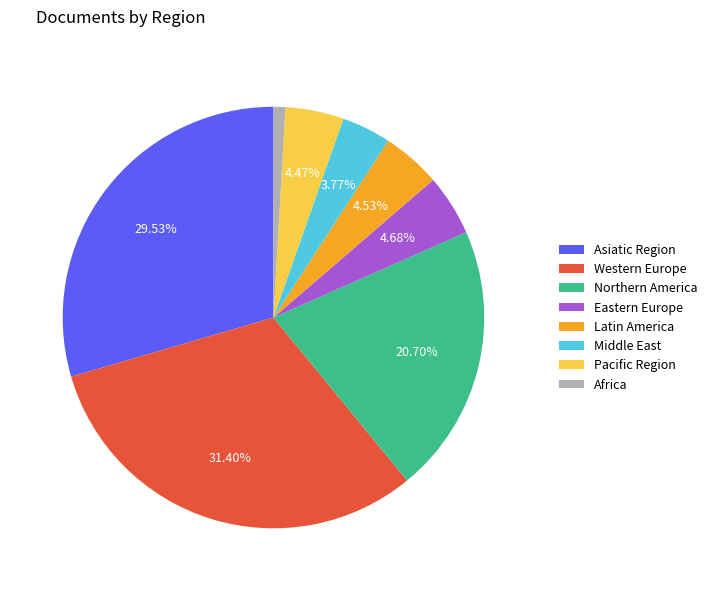

Between Middle East and Africa, which is larger?

Middle East